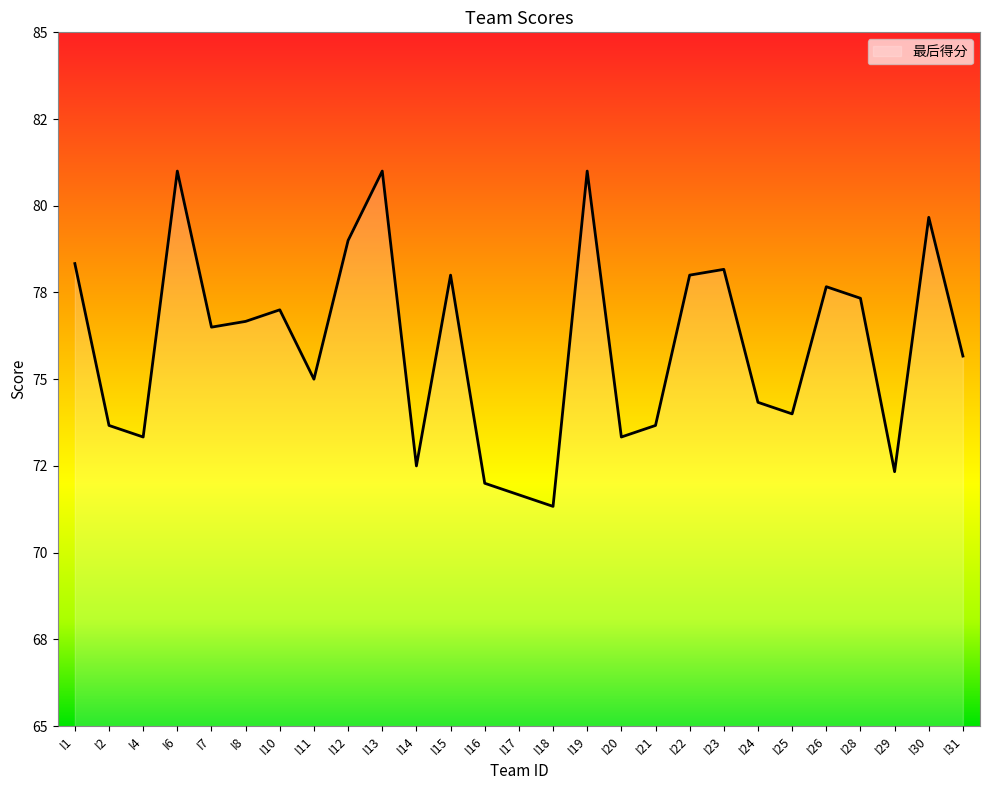

Where is the first local minimum?

I4